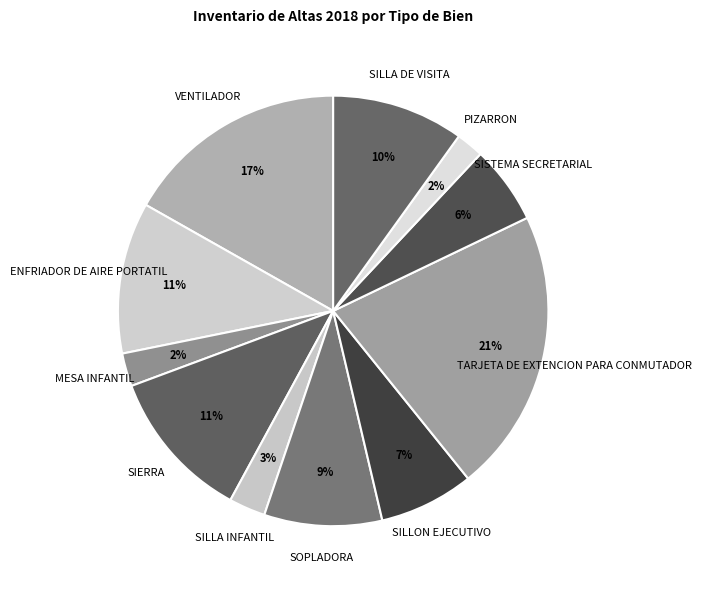

Is there any slice that represents more than half of the pie?

No